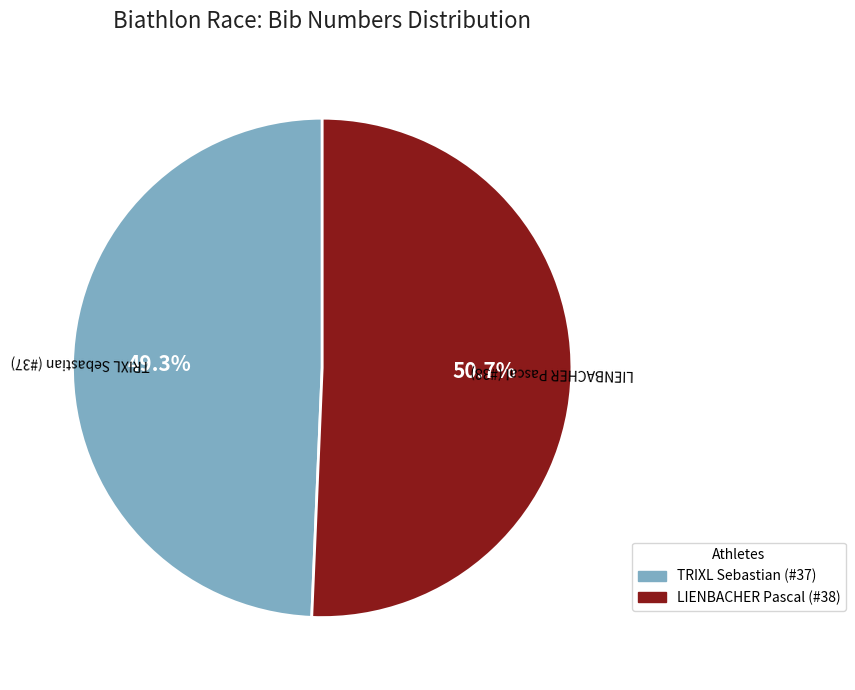

Is there a majority slice in this chart?

Yes